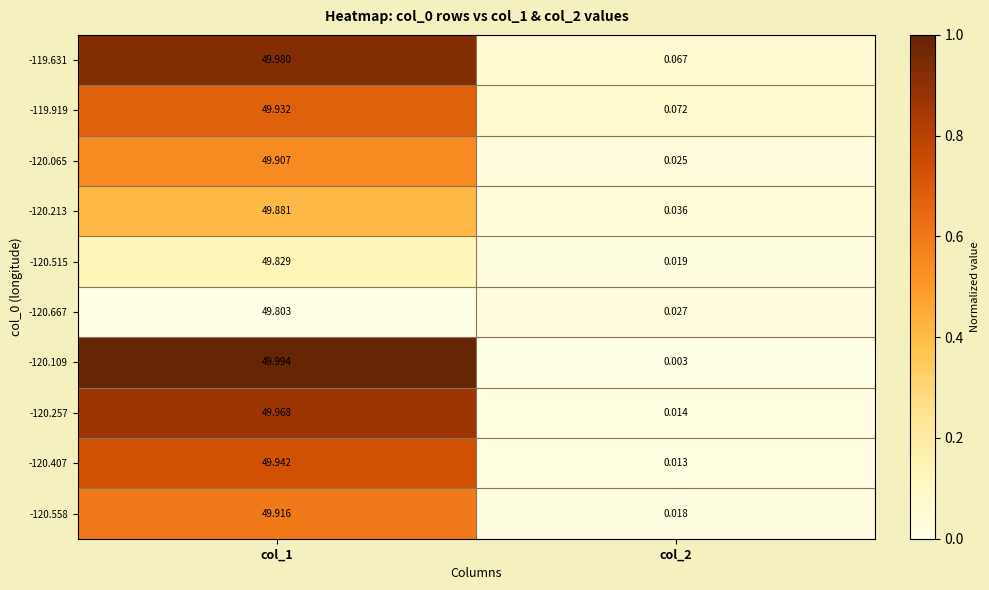

Is the value of -120.109 at col_2 greater than the value of -120.213 at col_2?

No